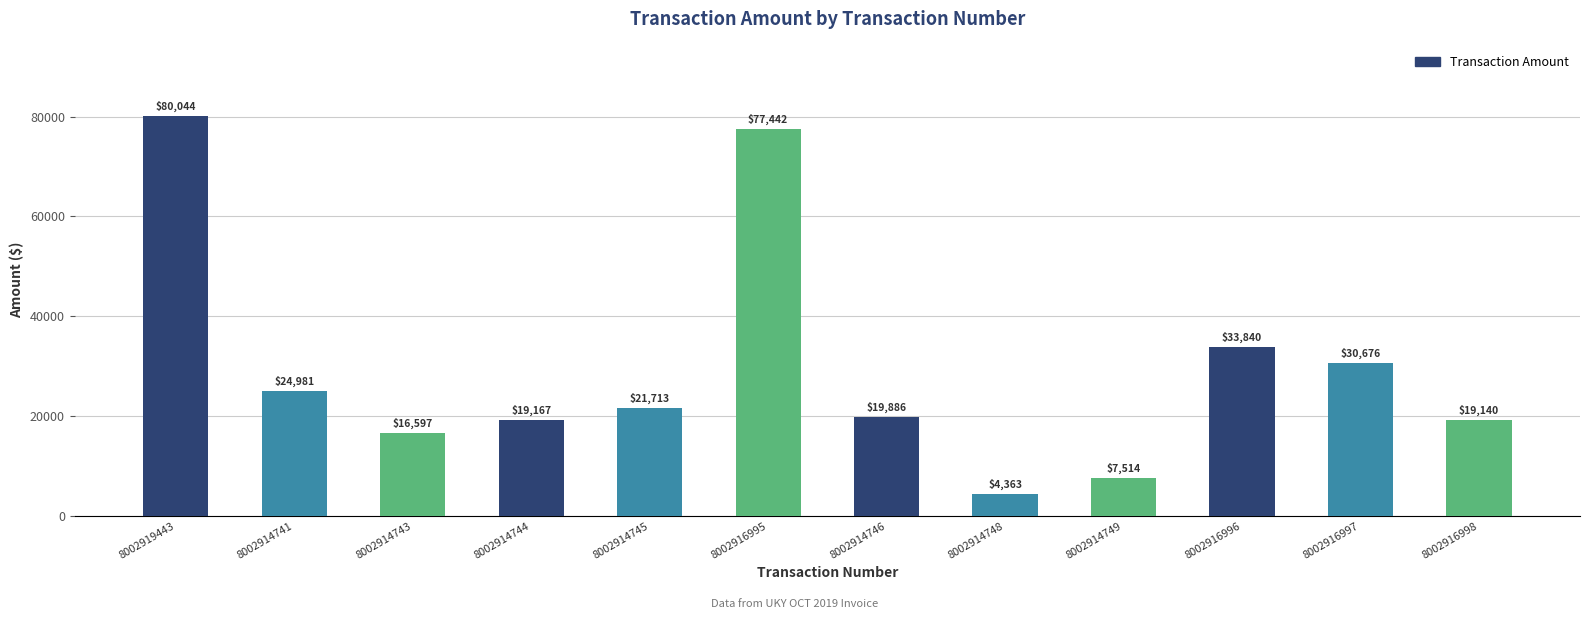

Count the number of data series in this chart.

1